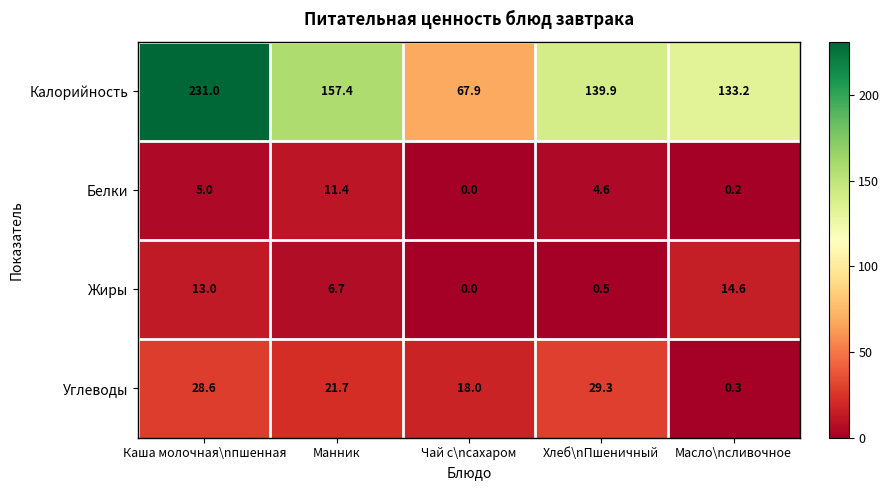

What is the average value of the Углеводы series?

19.6